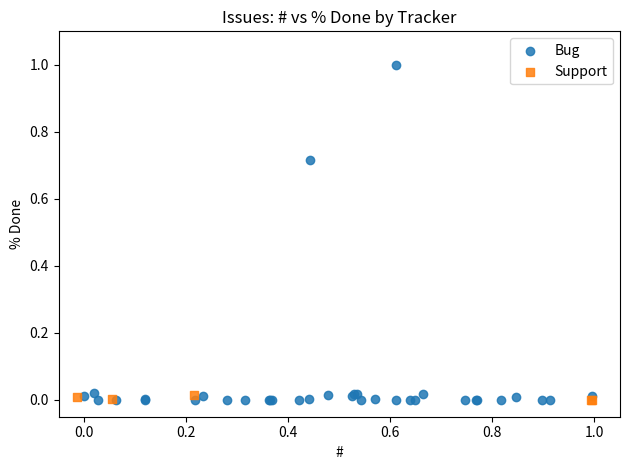

Which series contains the highest Y value?

Bug